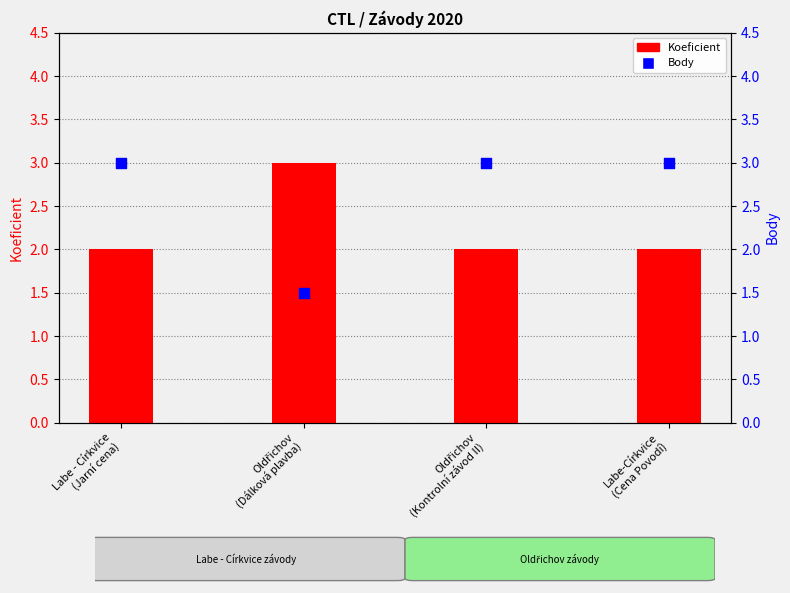

Which series has the largest Y range (max minus min)?

Body